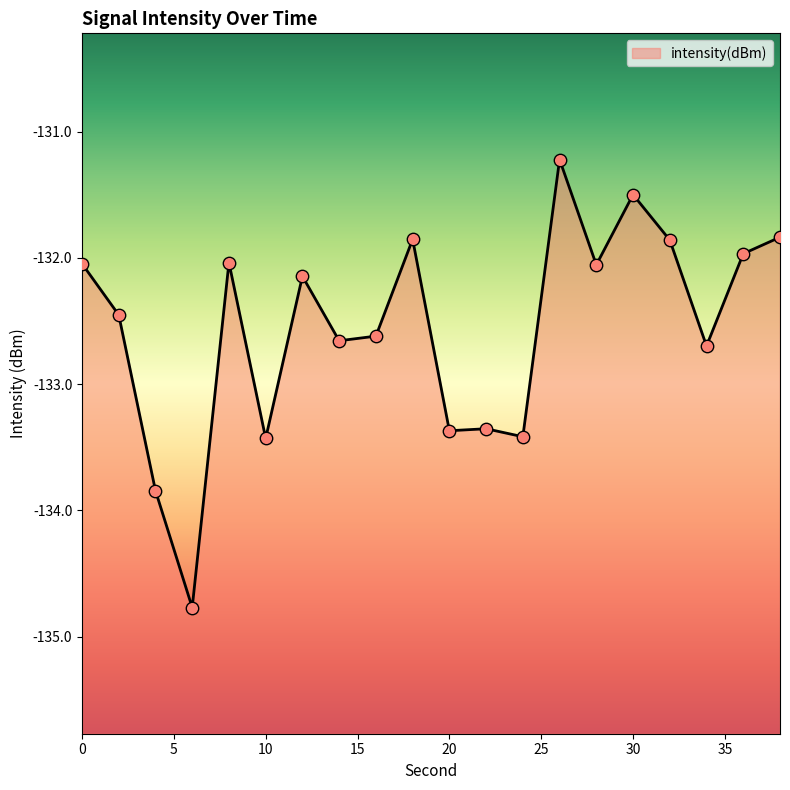

Between 32 and 22, which is larger?

32